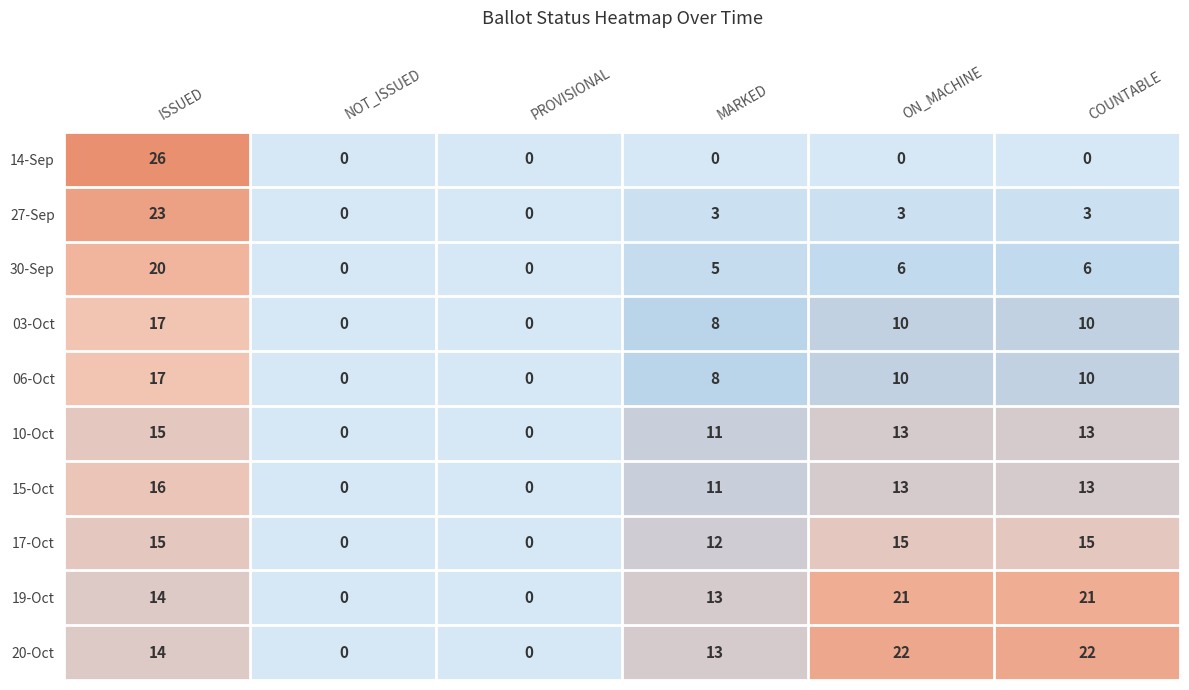

How many distinct data groups are displayed?

10